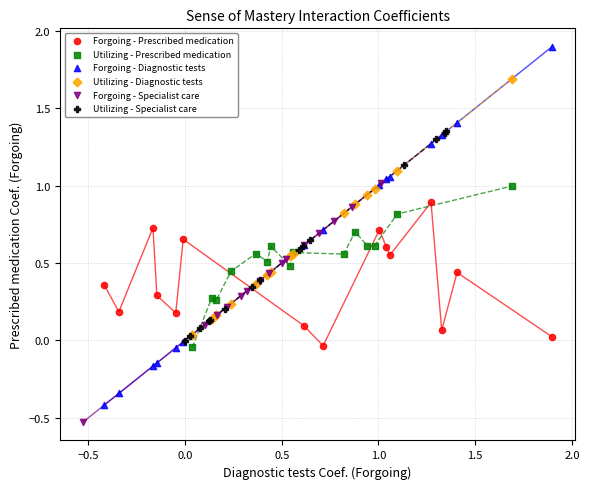

Which series reaches the minimum Y coordinate?

Forgoing - Specialist care